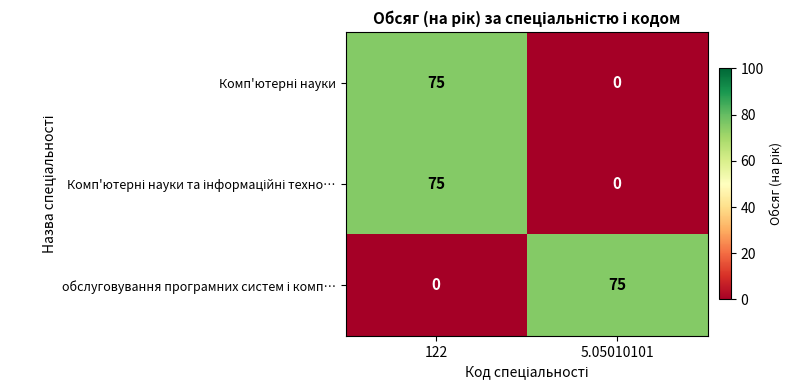

What is the difference between the highest and lowest values at 122?

75